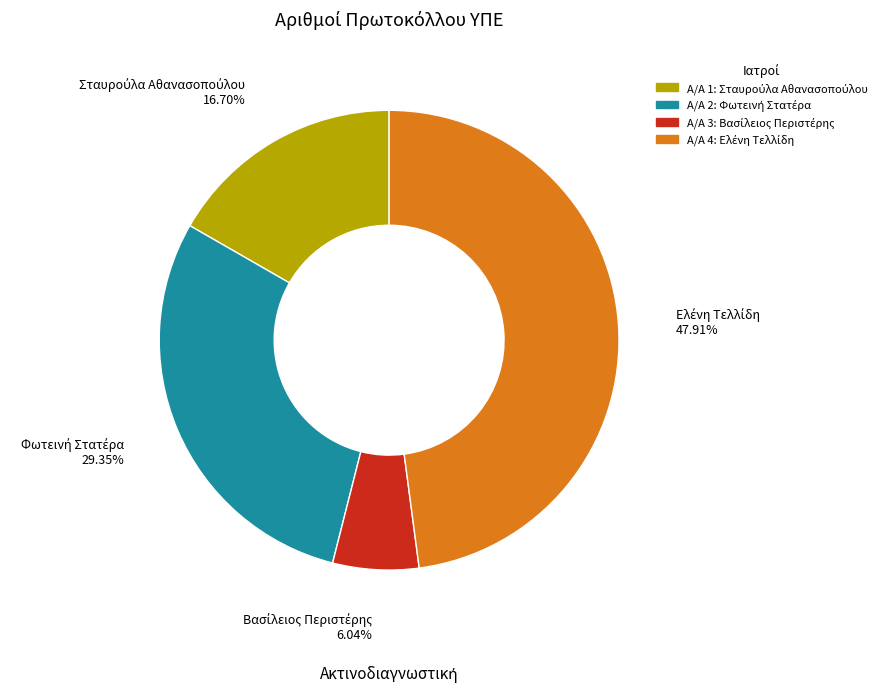

Does any single category account for the majority?

No